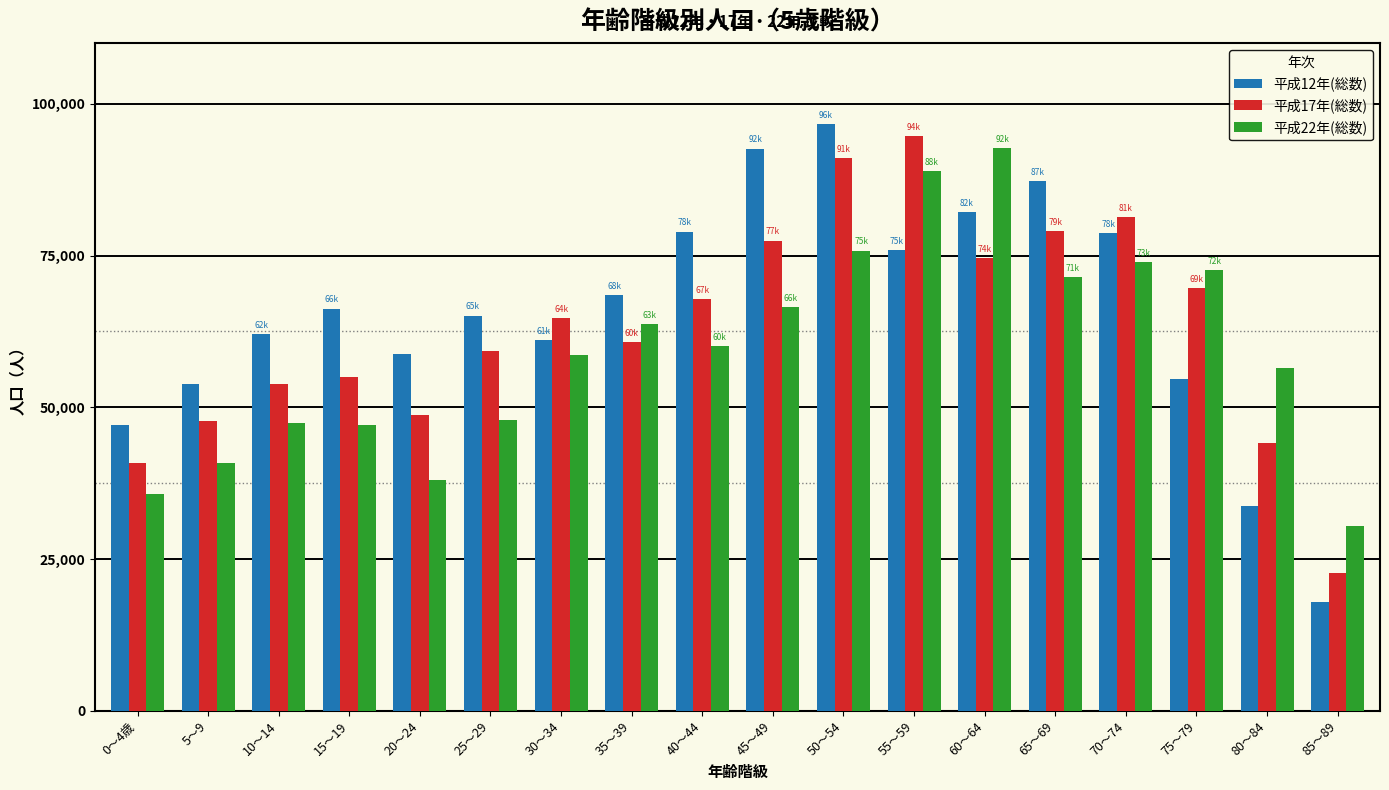

How many data points in 平成12年(総数) are less than 66266?

9